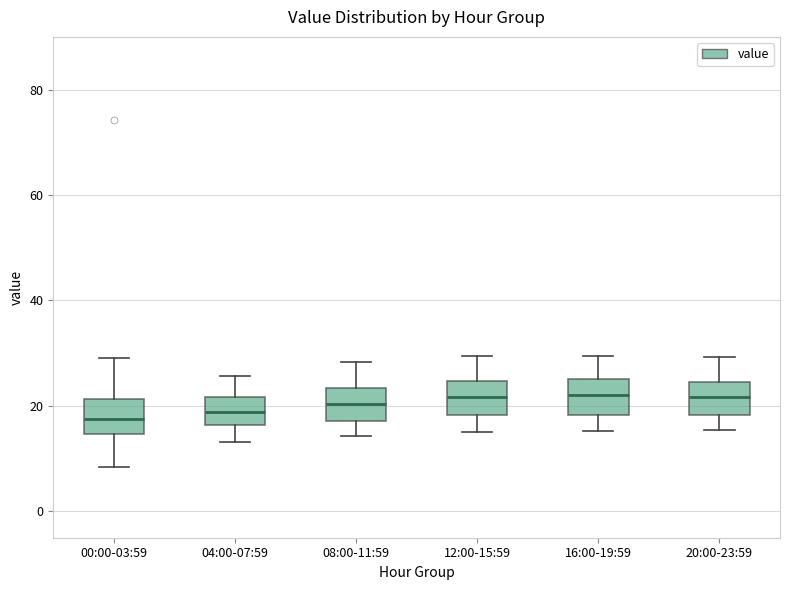

Reading left to right, read every box against the y-axis: the position of its median line, the range the box covers, and the ends of its whiskers. The values are not printed on the chart, so give them approximately, as read against the axis.

00:00-03:59: median 18, box 14 to 22, whiskers 8 to 30
04:00-07:59: median 18, box 16 to 22, whiskers 14 to 26
08:00-11:59: median 20, box 18 to 24, whiskers 14 to 28
12:00-15:59: median 22, box 18 to 24, whiskers 16 to 30
16:00-19:59: median 22, box 18 to 26, whiskers 16 to 30
20:00-23:59: median 22, box 18 to 24, whiskers 16 to 30